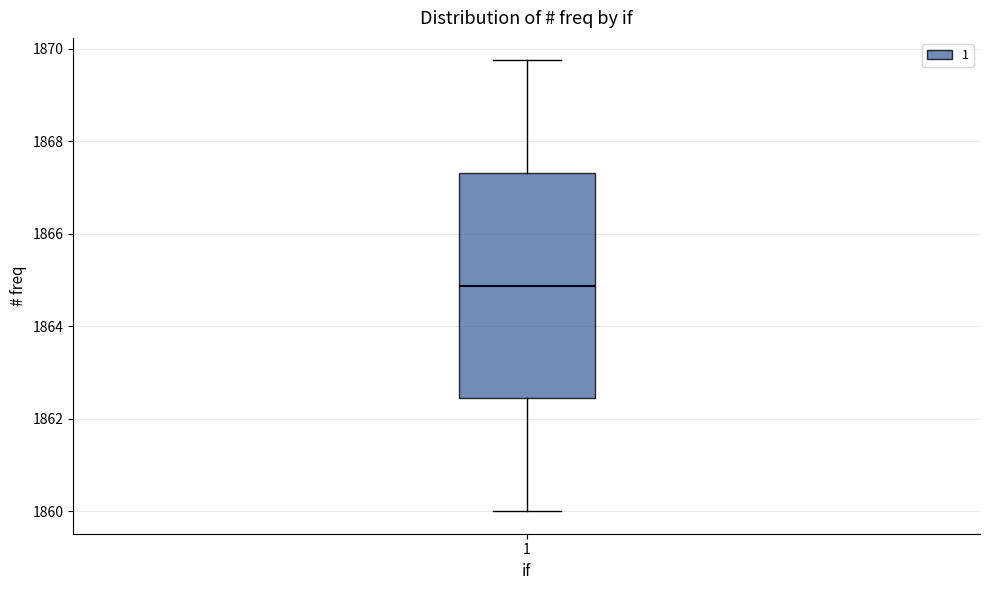

Read this box plot against the y-axis: the position of the median line, the range covered by the box, and the ends of both whiskers. The values are not printed on the chart, so give them approximately, as read against the axis.

median 1864.8, box 1862.4 to 1867.4, whiskers 1860.0 to 1869.8